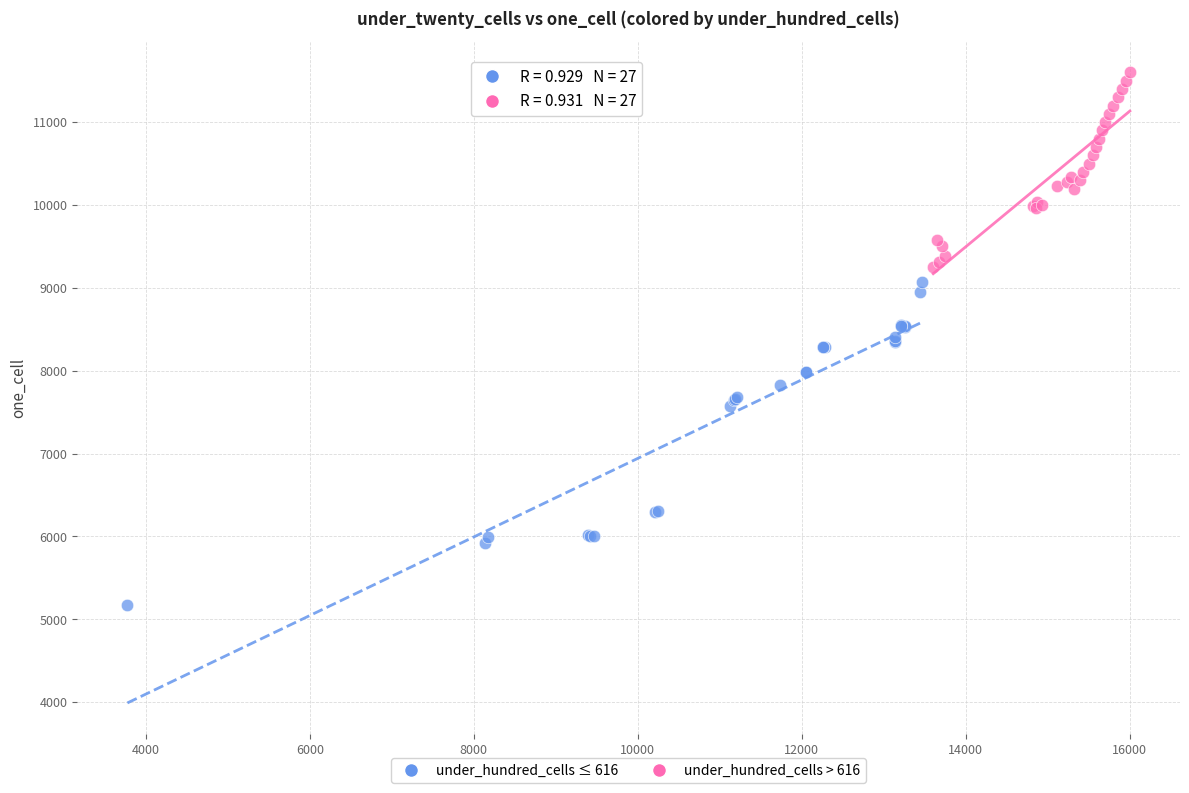

Which series contains the lowest Y value?

under_hundred_cells ≤ 616